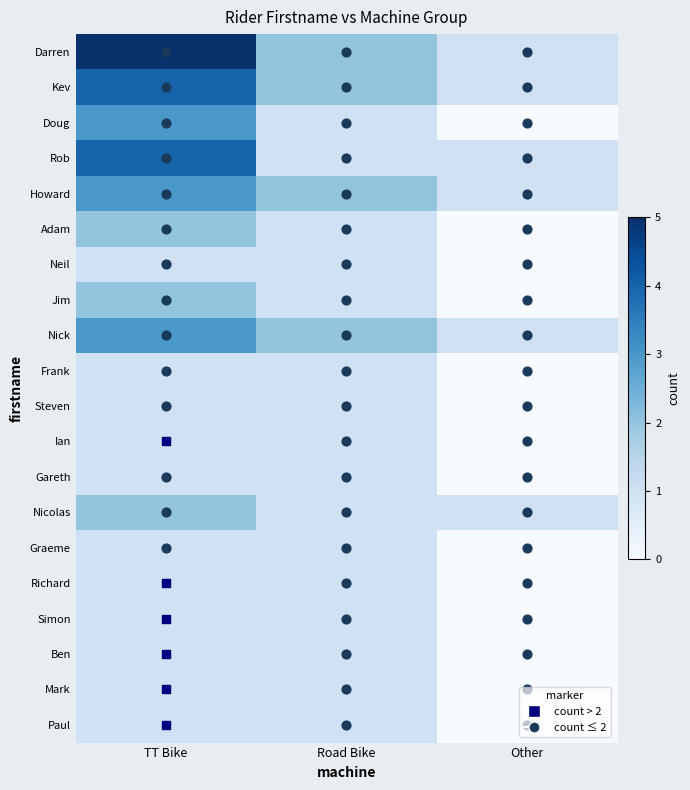

What is the total value across all series at Road Bike?

24